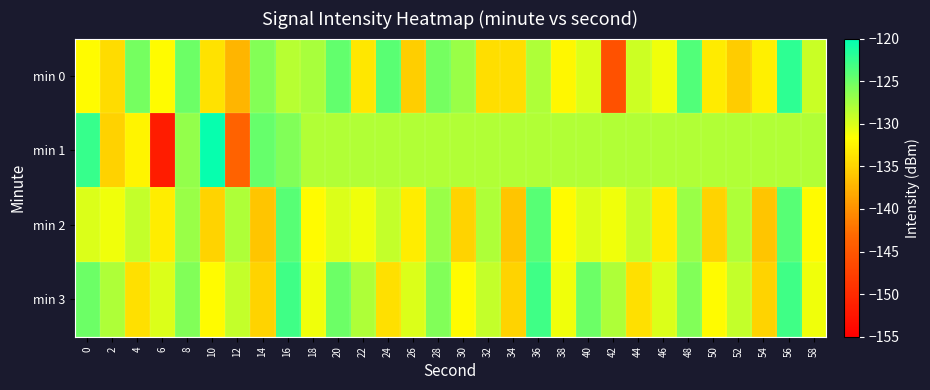

At 14, list the series in order from largest to smallest.

min 1, min 0, min 3, min 2